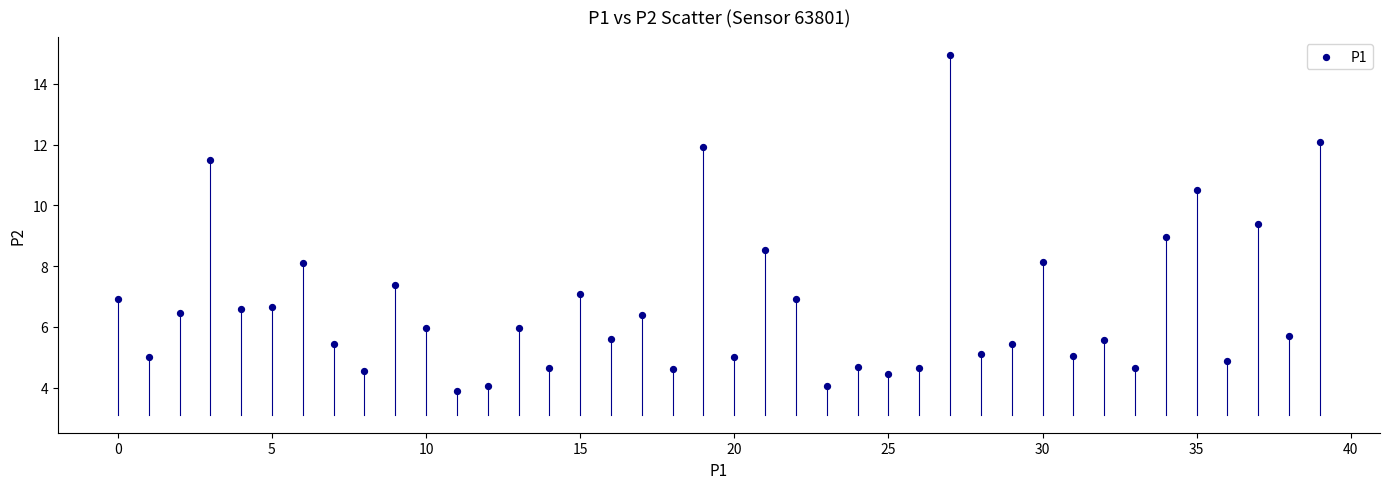

What is the range of Y values (max minus min)?

11.1